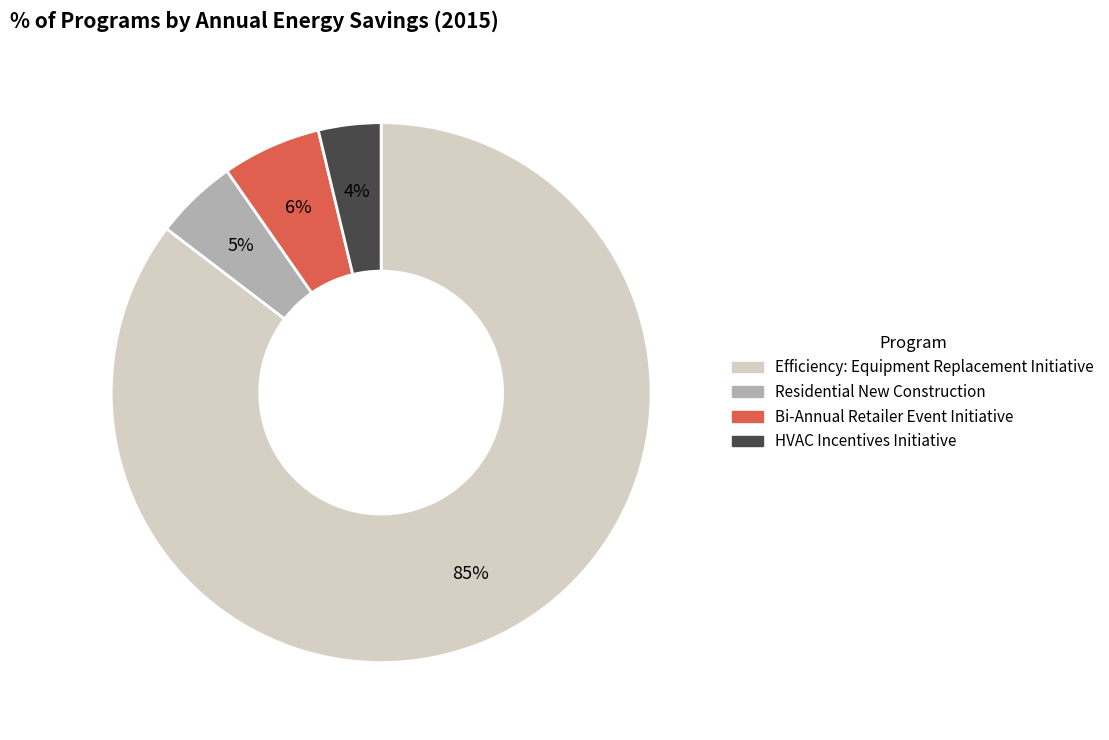

To the nearest percent, what is the average slice percentage?

25%